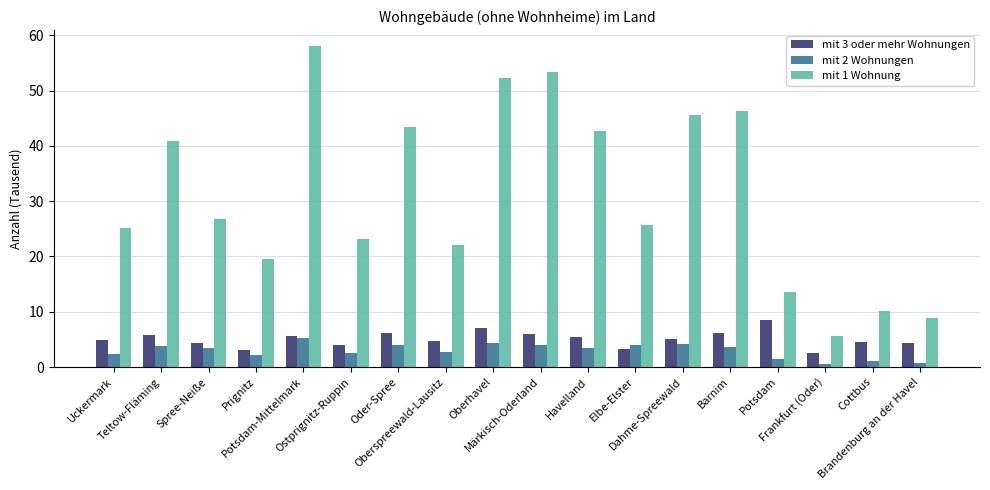

What is the difference between the mit 2 Wohnungen values at Prignitz and Spree-Neiße?

1.2